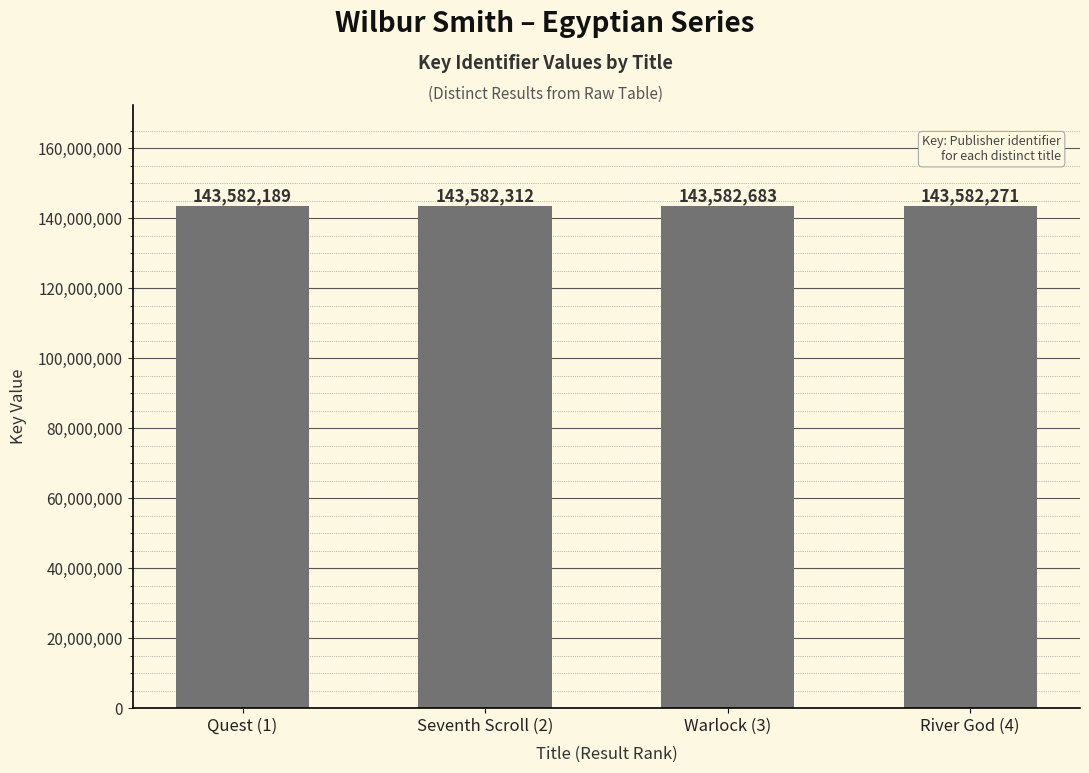

At which label is the value closest to 143582436?

Seventh Scroll (2)